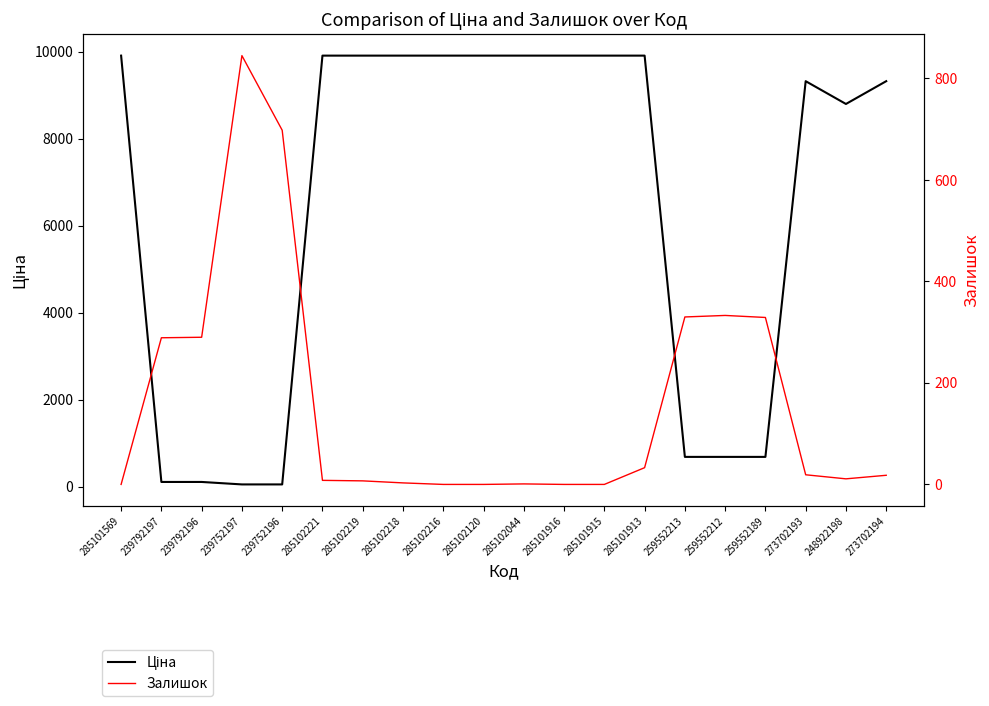

What is the sum of all Ціна values?

128932.6